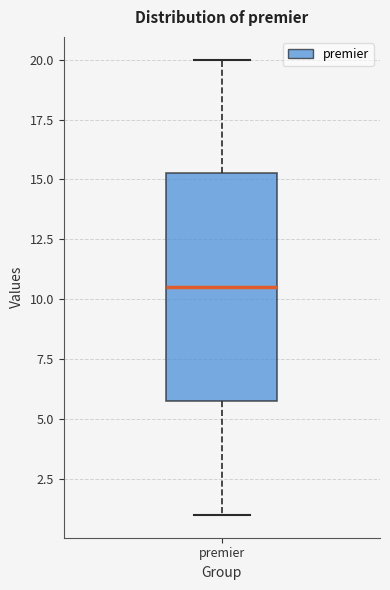

Transcribe this box plot: give where the median line is, the range the box spans, and where the two whiskers end, as read against the y-axis. The values are not printed on the chart, so give them approximately, as read against the axis.

median 10.5, box 6.0 to 15.5, whiskers 1.0 to 20.0